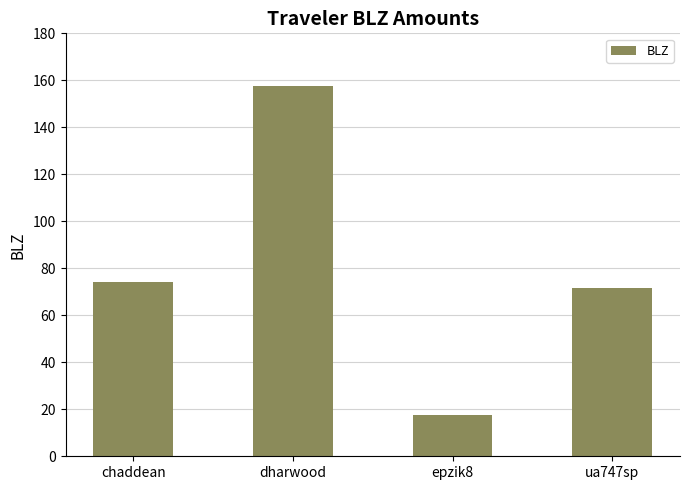

Are the bars grouped side by side (vs. stacked)?

No